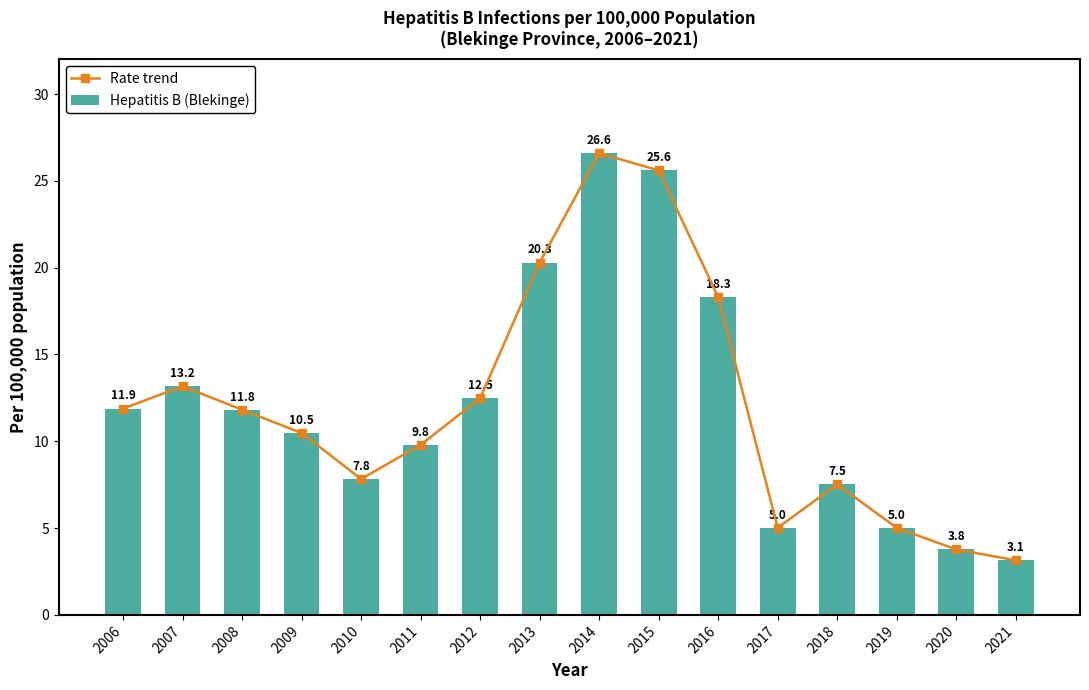

Reading right to left, transcribe all the data shown in this chart.

Rate trend: 2021=3.1	2020=3.8	2019=5.0	2018=7.5	2017=5.0	2016=18.3	2015=25.6	2014=26.6	2013=20.3	2012=12.5	2011=9.8	2010=7.8	2009=10.5	2008=11.8	2007=13.2	2006=11.9
Hepatitis B (Blekinge): 2021=3.1	2020=3.8	2019=5.0	2018=7.5	2017=5.0	2016=18.3	2015=25.6	2014=26.6	2013=20.3	2012=12.5	2011=9.8	2010=7.8	2009=10.5	2008=11.8	2007=13.2	2006=11.9